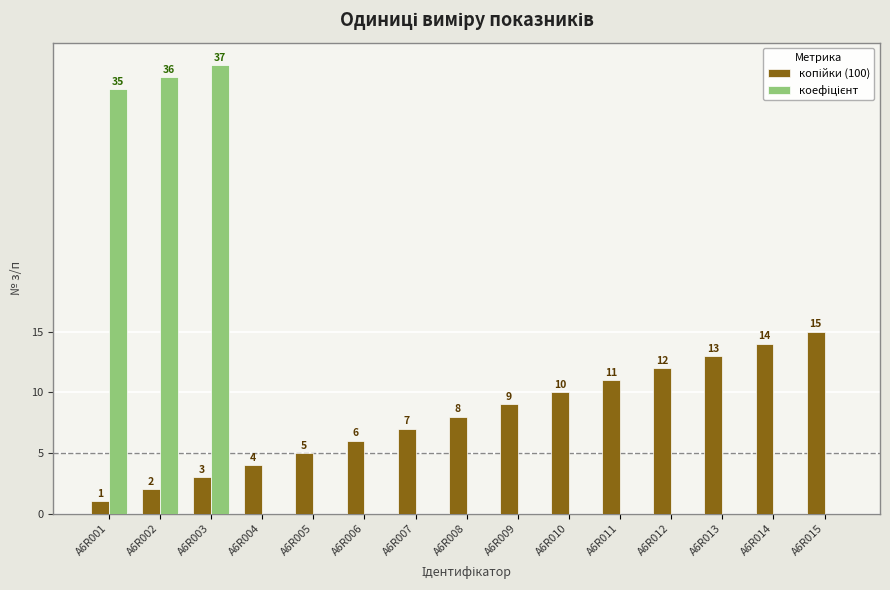

What is the total value across all series at A6R009?

9